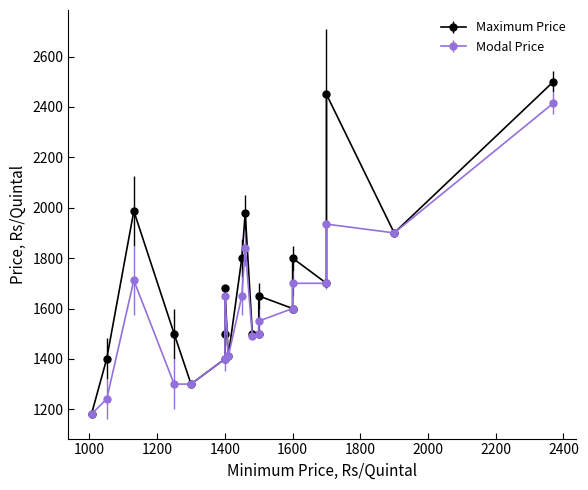

Which series has the widest spread of values?

Maximum Price